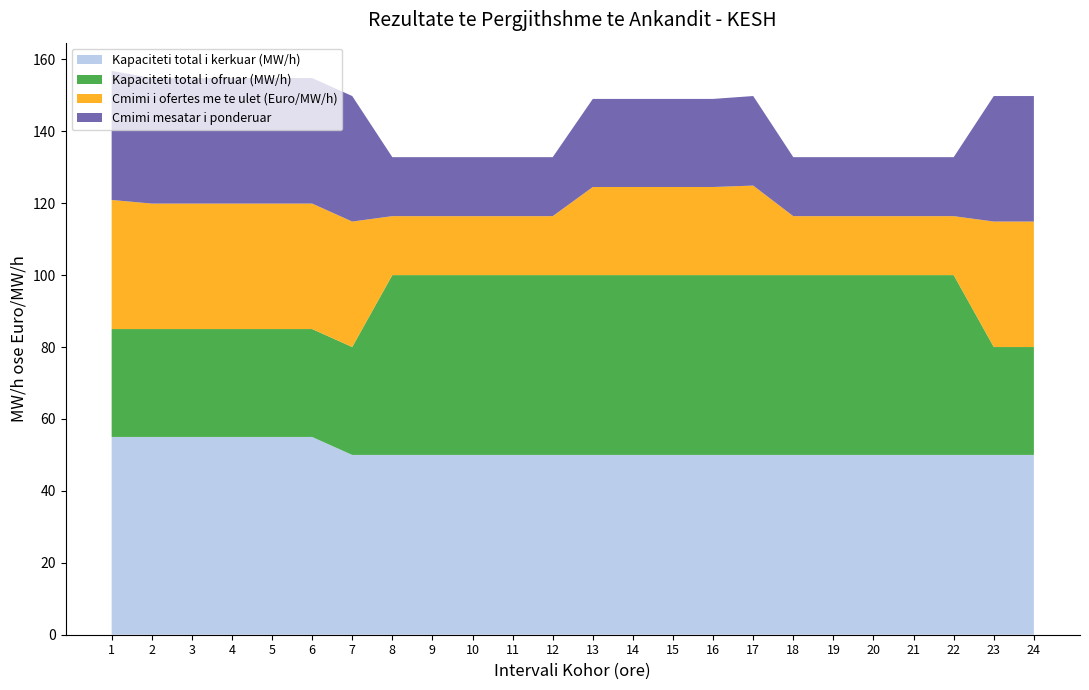

Reading left to right, what are all the values shown in this chart?

Kapaciteti total i kerkuar (MW/h): 1=55.0	2=55.0	3=55.0	4=55.0	5=55.0	6=55.0	7=50.0	8=50.0	9=50.0	10=50.0	11=50.0	12=50.0	13=50.0	14=50.0	15=50.0	16=50.0	17=50.0	18=50.0	19=50.0	20=50.0	21=50.0	22=50.0	23=50.0	24=50.0
Kapaciteti total i ofruar (MW/h): 1=30.0	2=30.0	3=30.0	4=30.0	5=30.0	6=30.0	7=30.0	8=50.0	9=50.0	10=50.0	11=50.0	12=50.0	13=50.0	14=50.0	15=50.0	16=50.0	17=50.0	18=50.0	19=50.0	20=50.0	21=50.0	22=50.0	23=30.0	24=30.0
Cmimi i ofertes me te ulet (Euro/MW/h): 1=35.9	2=34.9	3=34.9	4=34.9	5=34.9	6=34.9	7=34.9	8=16.4	9=16.4	10=16.4	11=16.4	12=16.4	13=24.5	14=24.5	15=24.5	16=24.5	17=24.9	18=16.4	19=16.4	20=16.4	21=16.4	22=16.4	23=34.9	24=34.9
Cmimi mesatar i ponderuar: 1=35.9	2=34.9	3=34.9	4=34.9	5=34.9	6=34.9	7=34.9	8=16.4	9=16.4	10=16.4	11=16.4	12=16.4	13=24.5	14=24.5	15=24.5	16=24.5	17=24.9	18=16.4	19=16.4	20=16.4	21=16.4	22=16.4	23=34.9	24=34.9